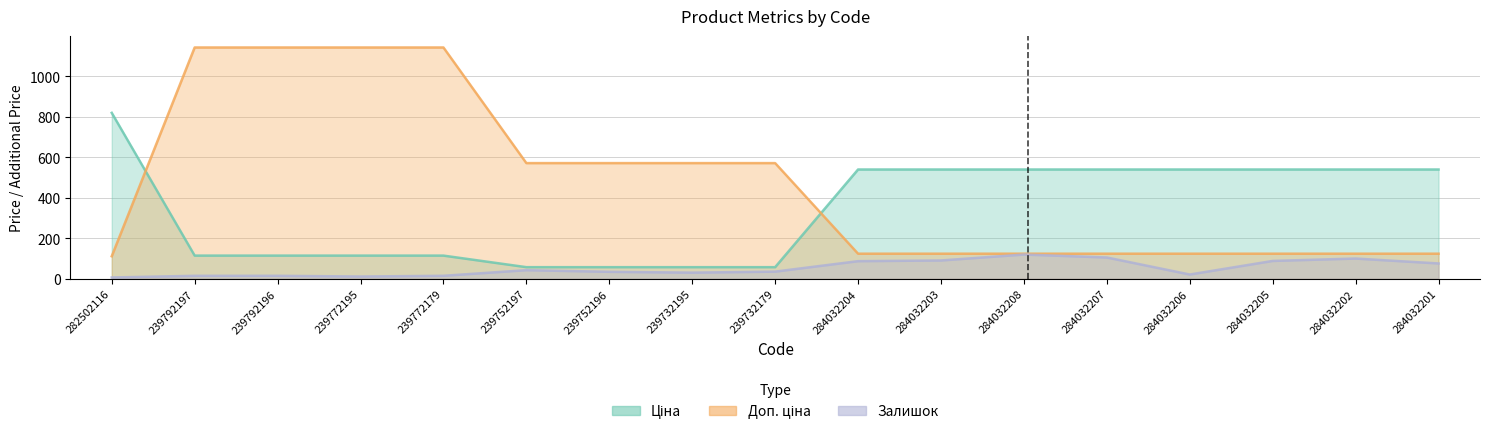

What is the difference between the Залишок values at 239772179 and 284032207?

90.3